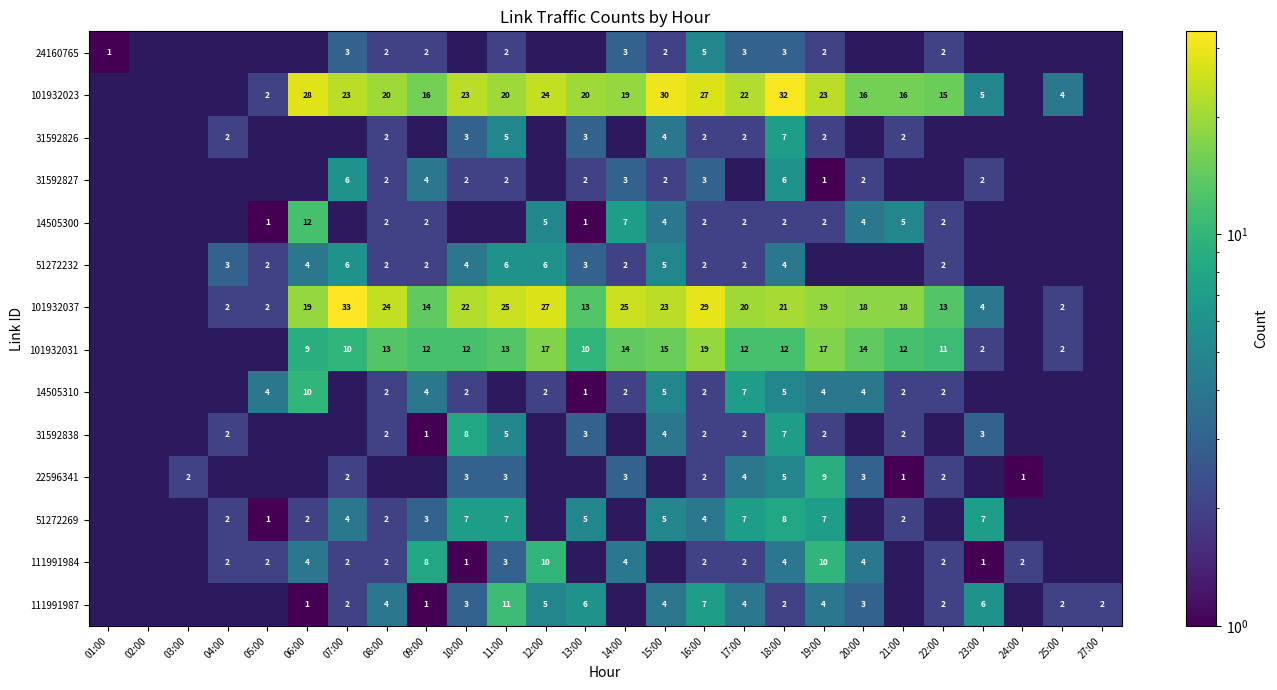

What is the sum of the 111991987 values at 10:00 and 11:00?

14